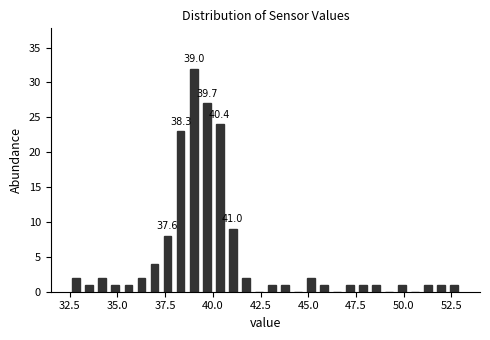

Read against the x-axis, roughly where is the centre of the tallest bar?

39.0